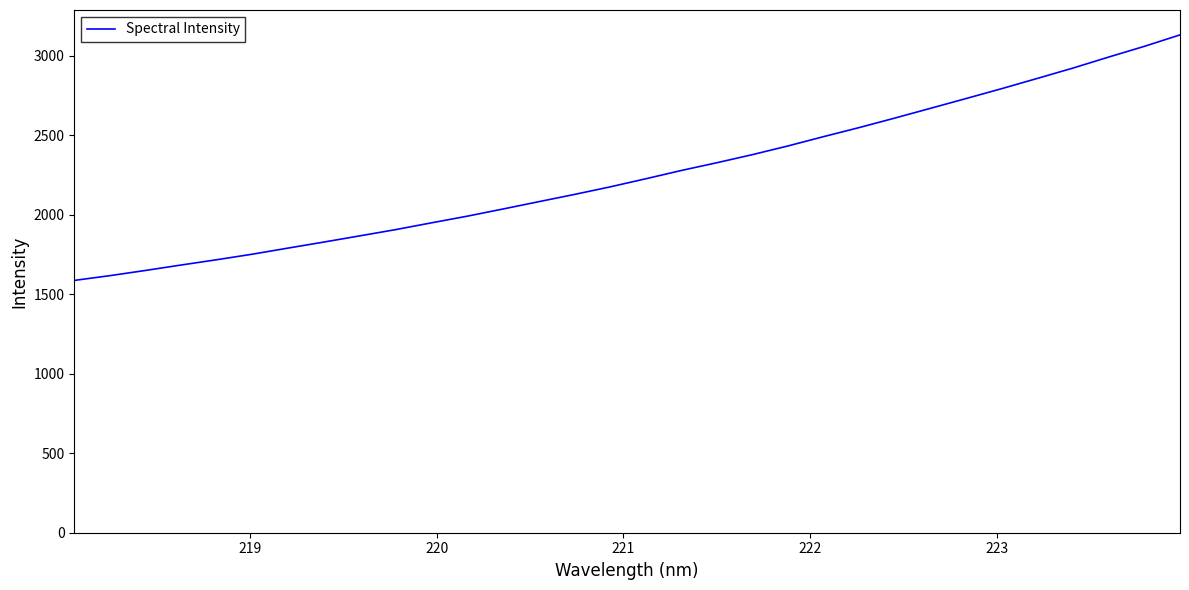

What is the greatest value displayed?

3132.2